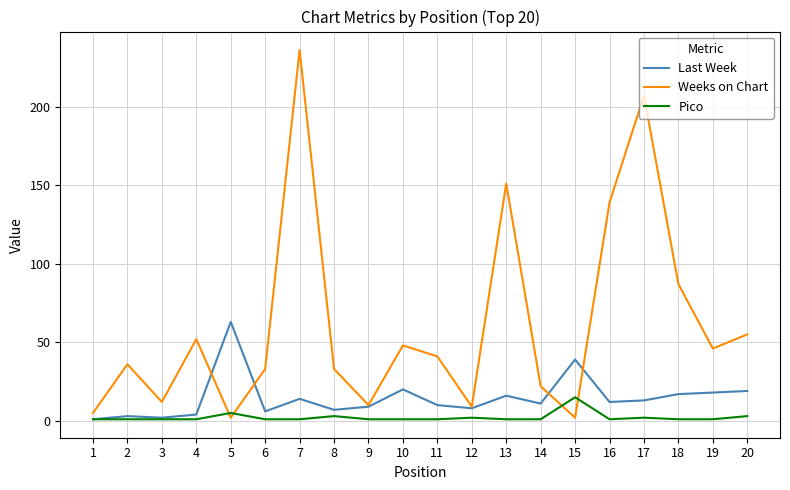

Where does the Weeks on Chart series first go above 41?

4